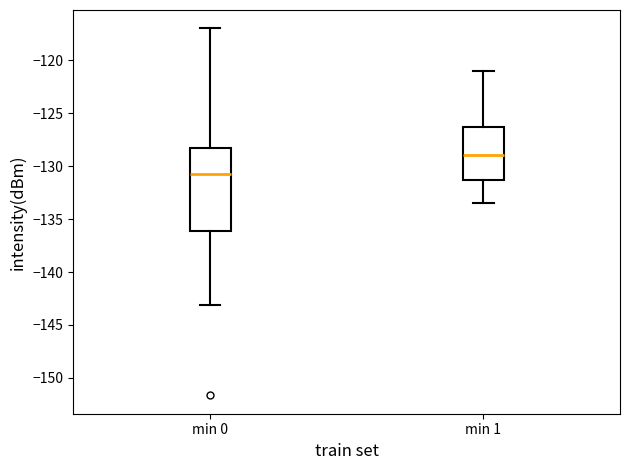

Which box's median line is the lowest?

min 0